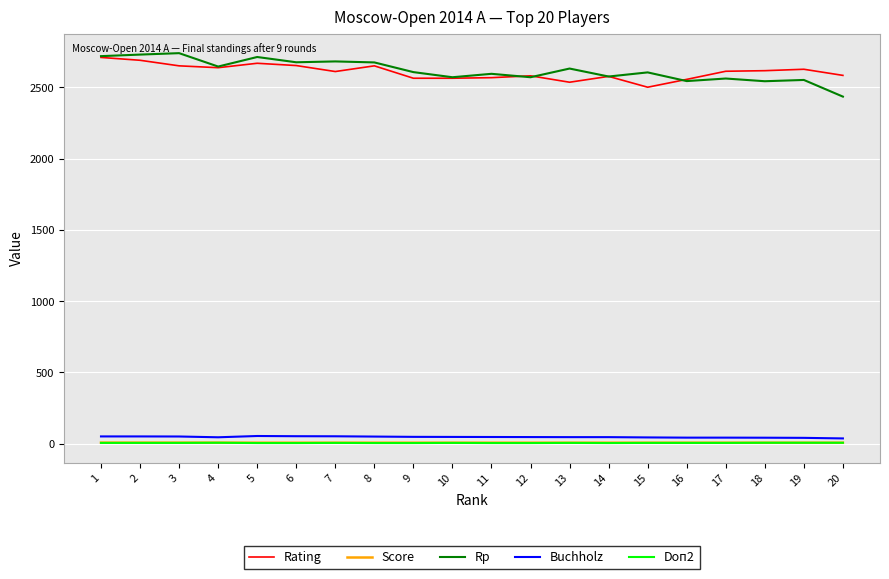

Where does the Rating series first go above 2613?

1